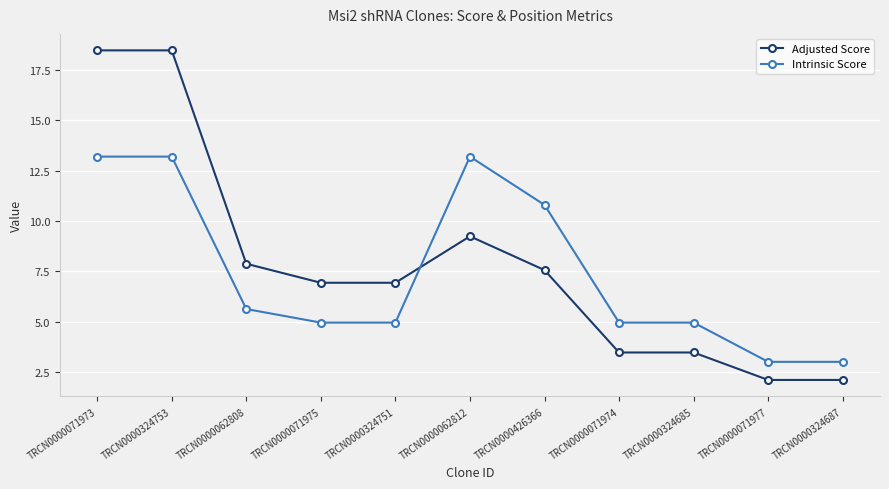

What is the average value of the Adjusted Score series?

7.9